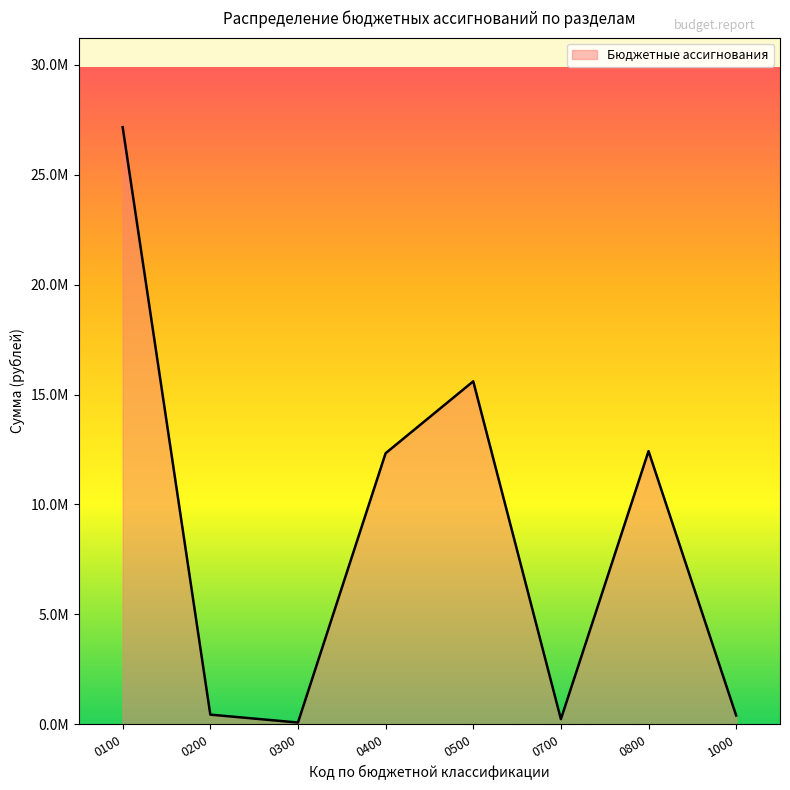

Does the chart display data point markers on the line(s)?

No